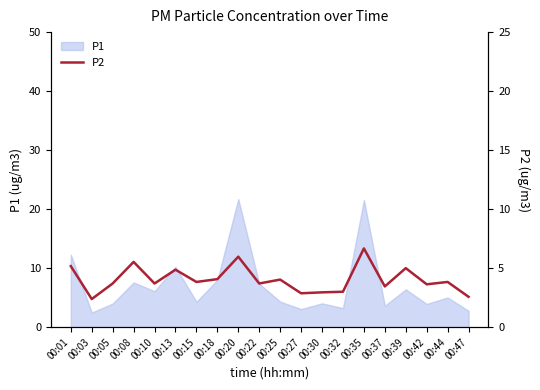

How many interior local peaks (higher than both neighbors) does the data have?

7